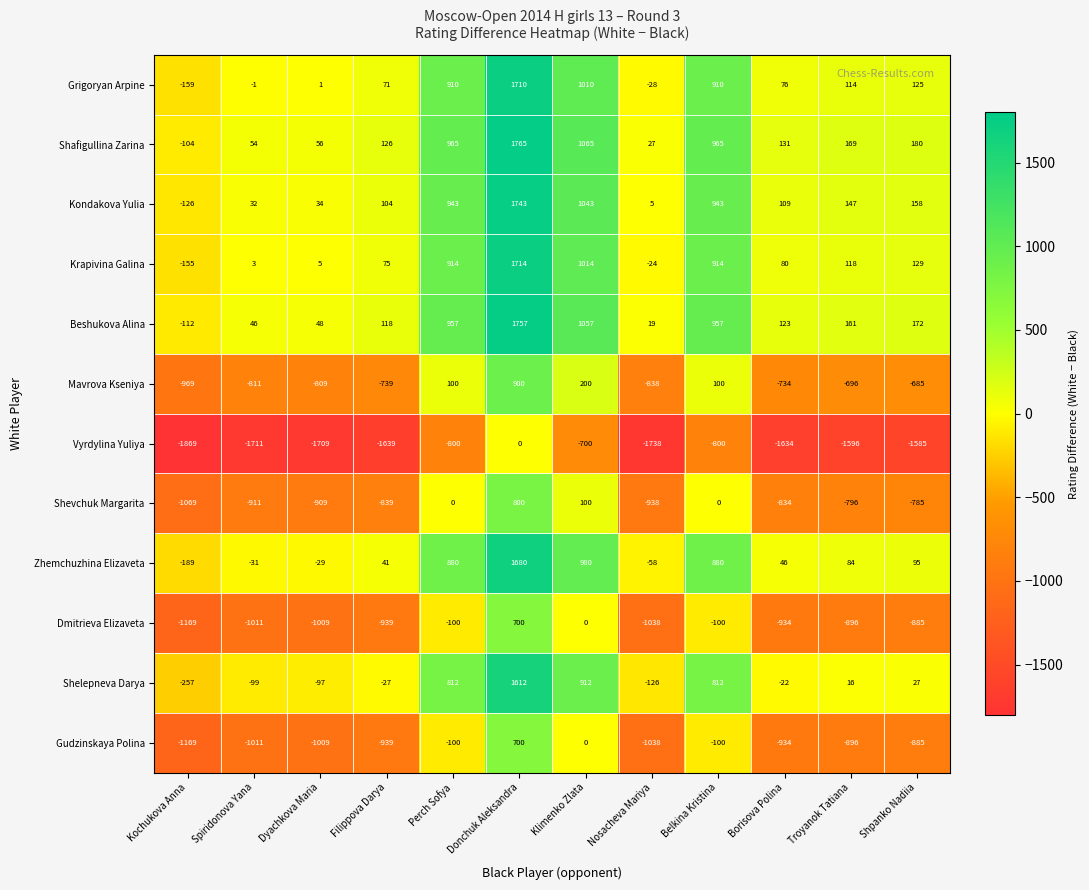

At how many categories does at least one series exceed 788?

4